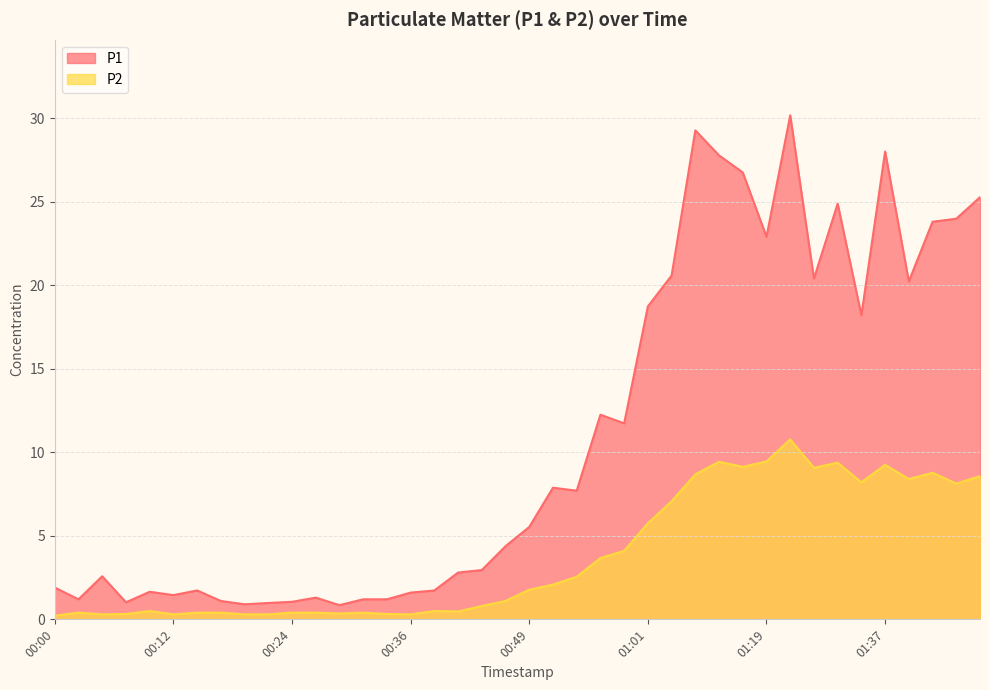

Between 00:41 and 01:40, which is larger?

01:40